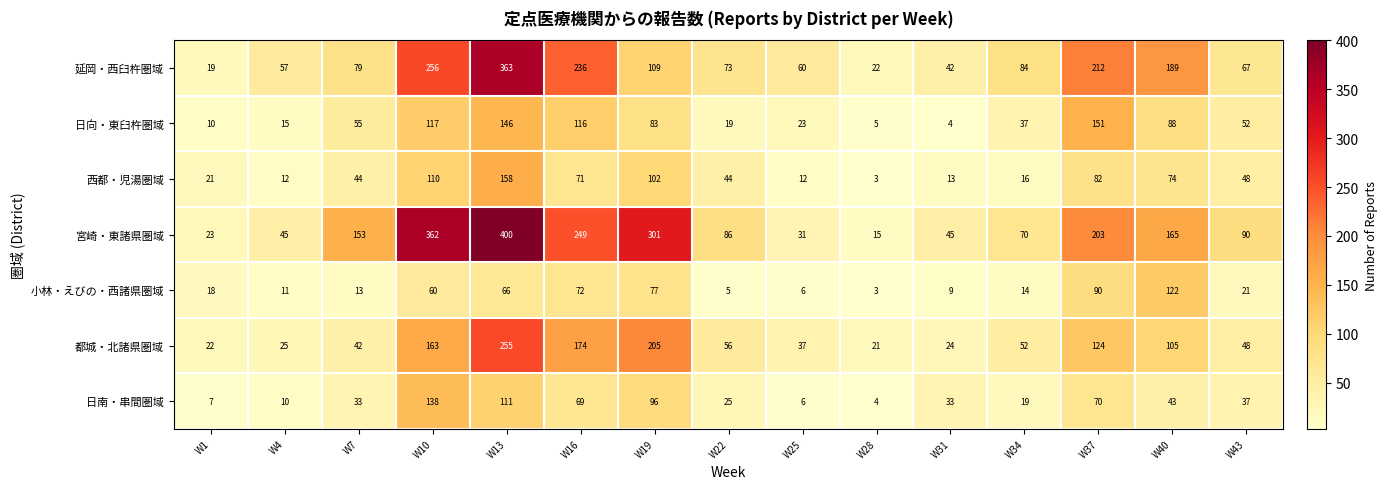

The value of 都城・北諸県圏域 at W40 is 105. True or false?

True